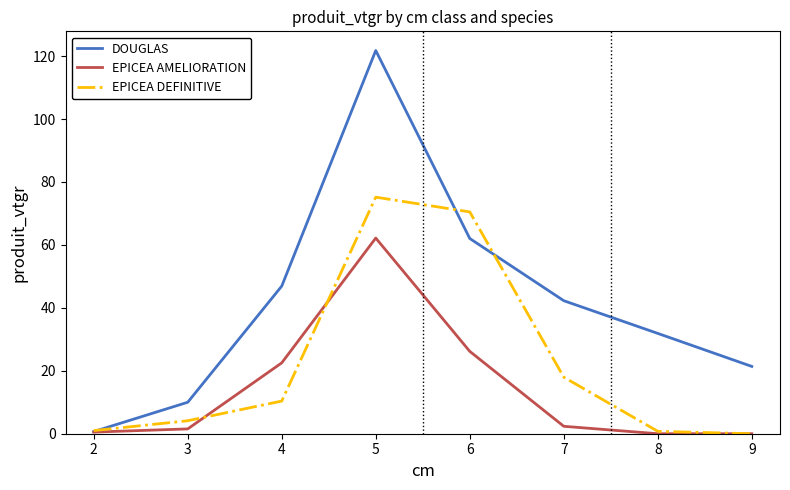

At which label does EPICEA DEFINITIVE reach its peak?

5